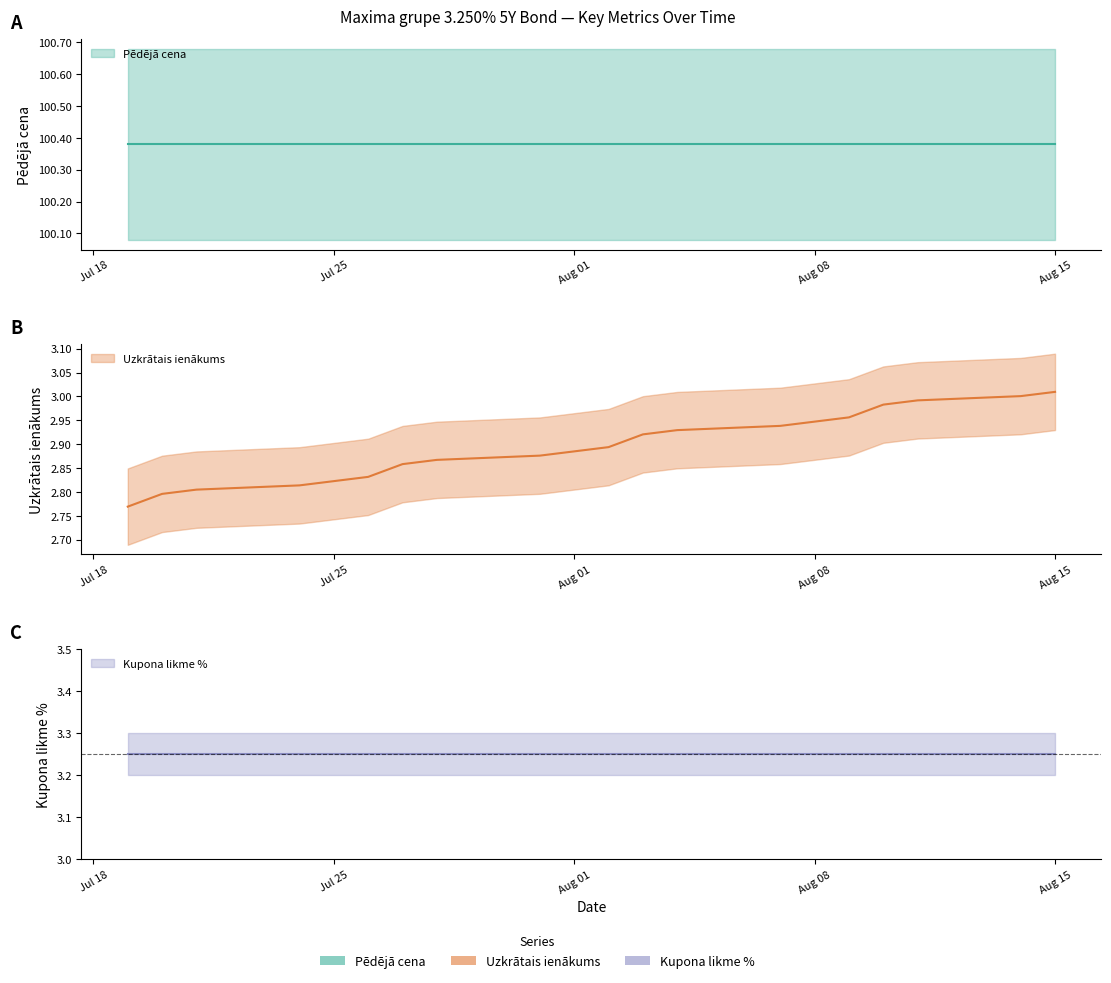

What is the lowest value of the Pēdējā cena series?

100.4